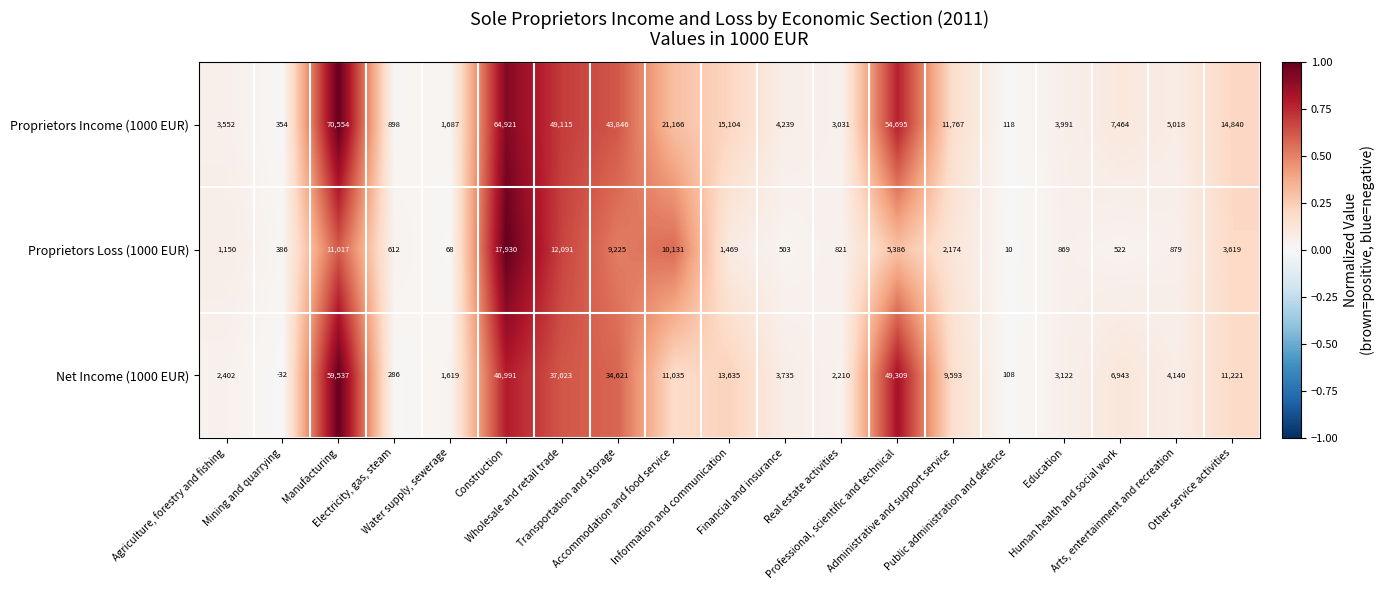

Which series changed the most between Mining and quarrying and Human health and social work?

Proprietors Income (1000 EUR)